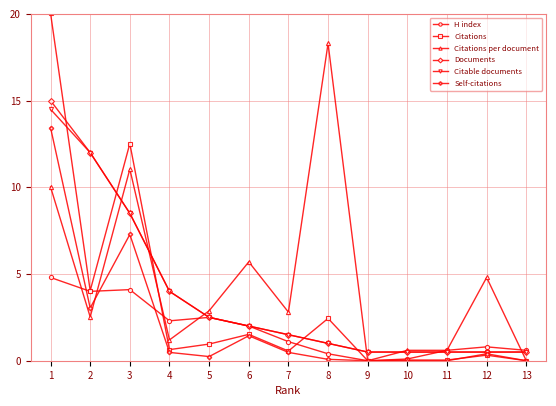

Where is the first local maximum for Citations per document?

3